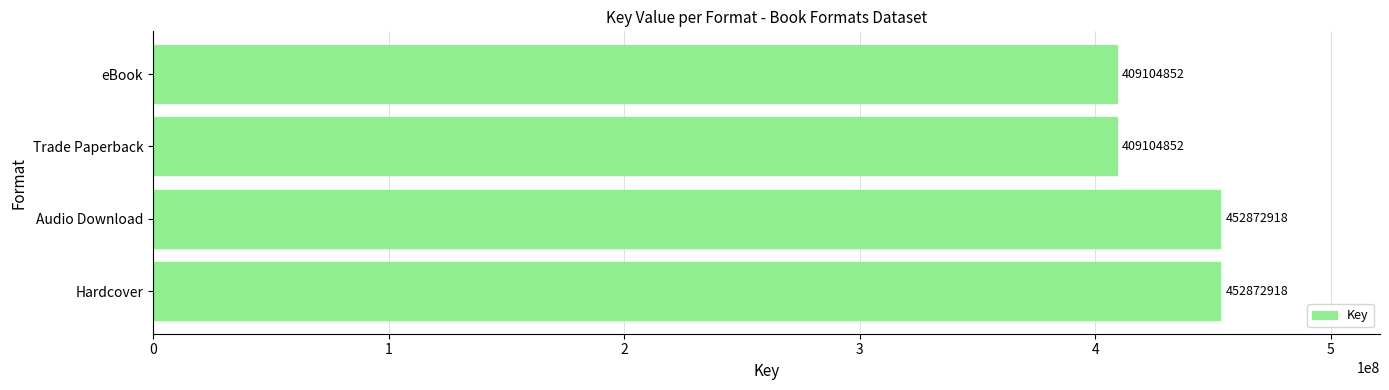

What is the maximum value shown in the chart?

452872918